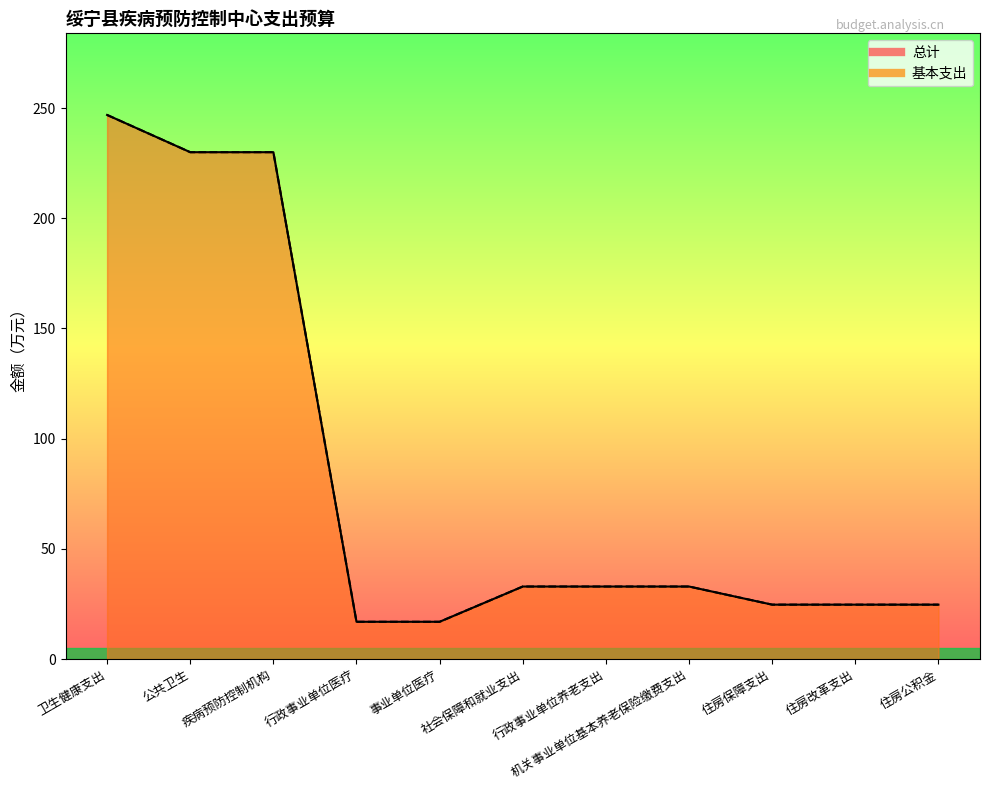

What is the minimum value for 基本支出?

16.9